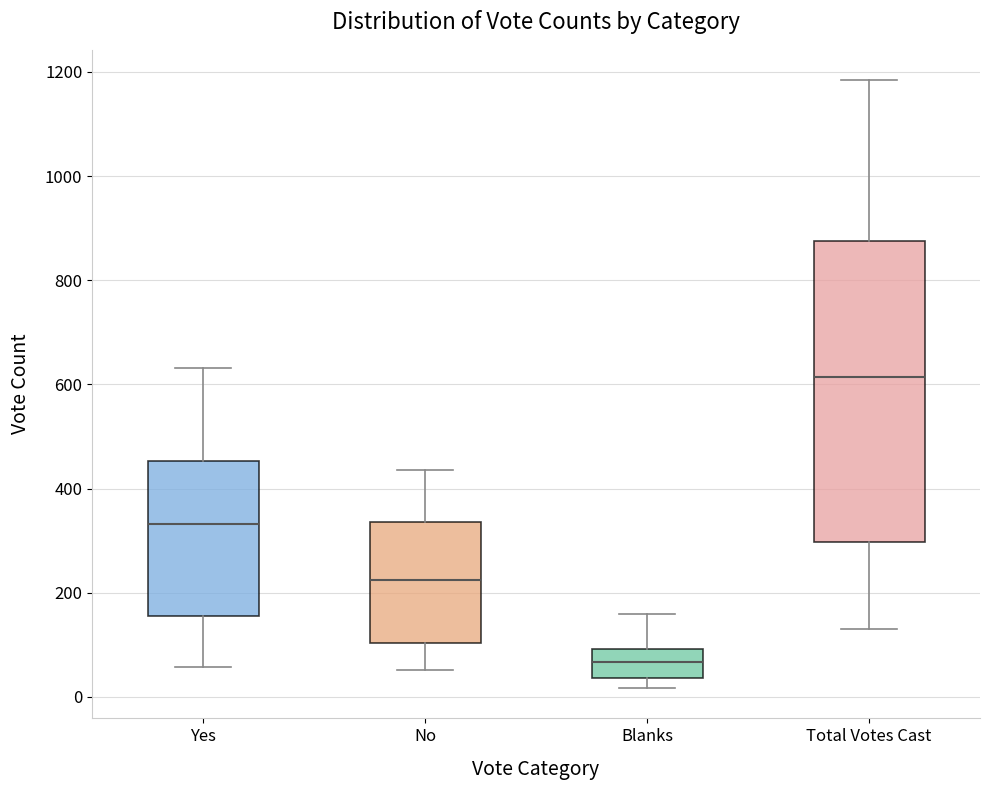

Where is the upper edge of the box for Total Votes Cast on the y-axis? The values are not printed on the chart, so give them approximately, as read against the axis.

880